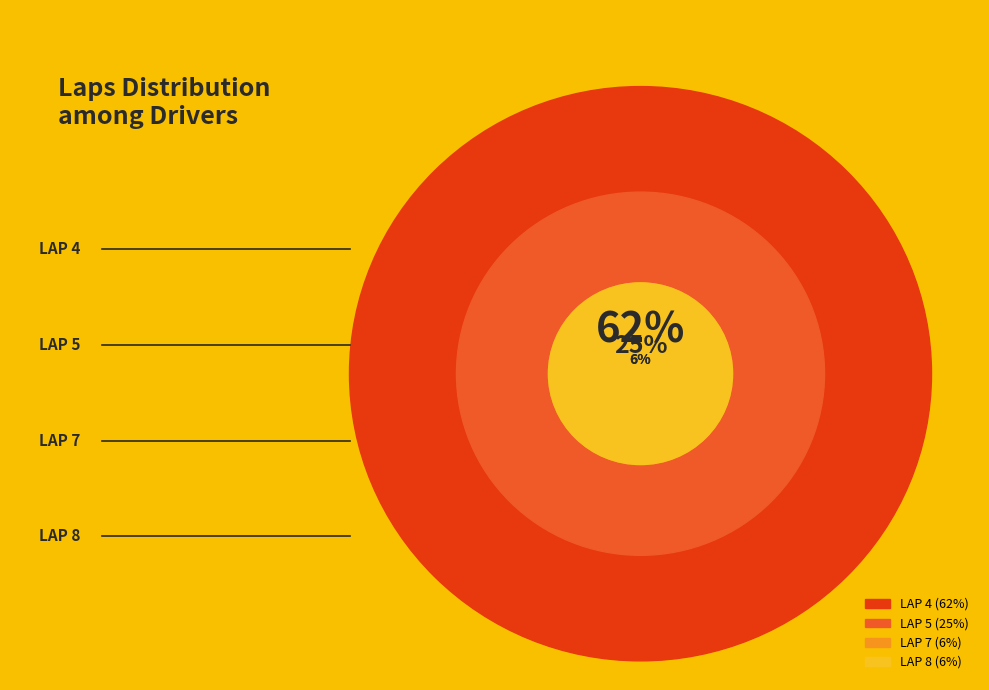

Does LAP 7 account for over 50% of the chart?

No